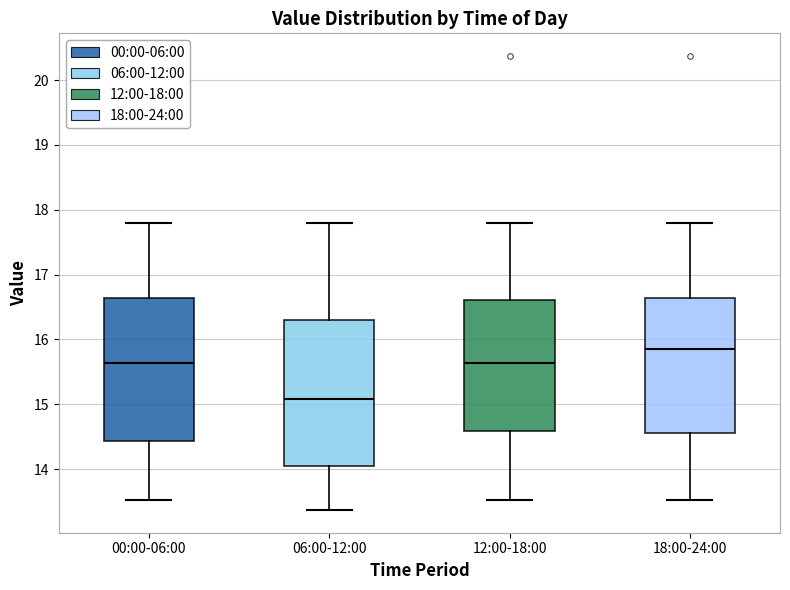

Reading left to right, transcribe this box plot: for each box, give where its median line is, the range the box spans, and where its two whiskers end, as read against the y-axis. The values are not printed on the chart, so give them approximately, as read against the axis.

00:00-06:00: median 15.6, box 14.4 to 16.6, whiskers 13.5 to 17.8
06:00-12:00: median 15.1, box 14.1 to 16.3, whiskers 13.4 to 17.8
12:00-18:00: median 15.6, box 14.6 to 16.6, whiskers 13.5 to 17.8
18:00-24:00: median 15.9, box 14.6 to 16.6, whiskers 13.5 to 17.8